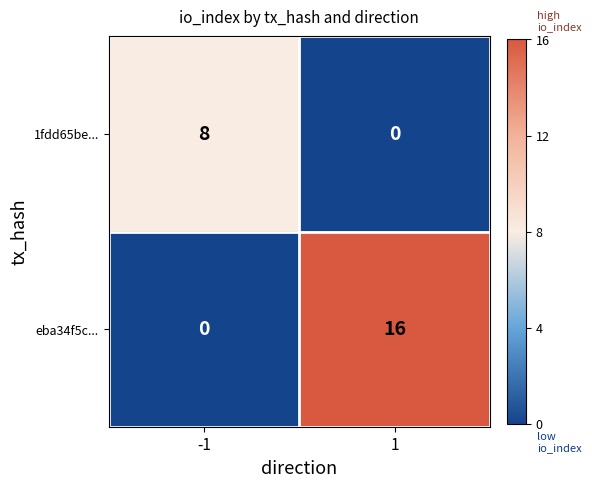

Reading left to right, extract all data points from this chart.

1fdd65be...: -1=8	1=0
eba34f5c...: -1=0	1=16